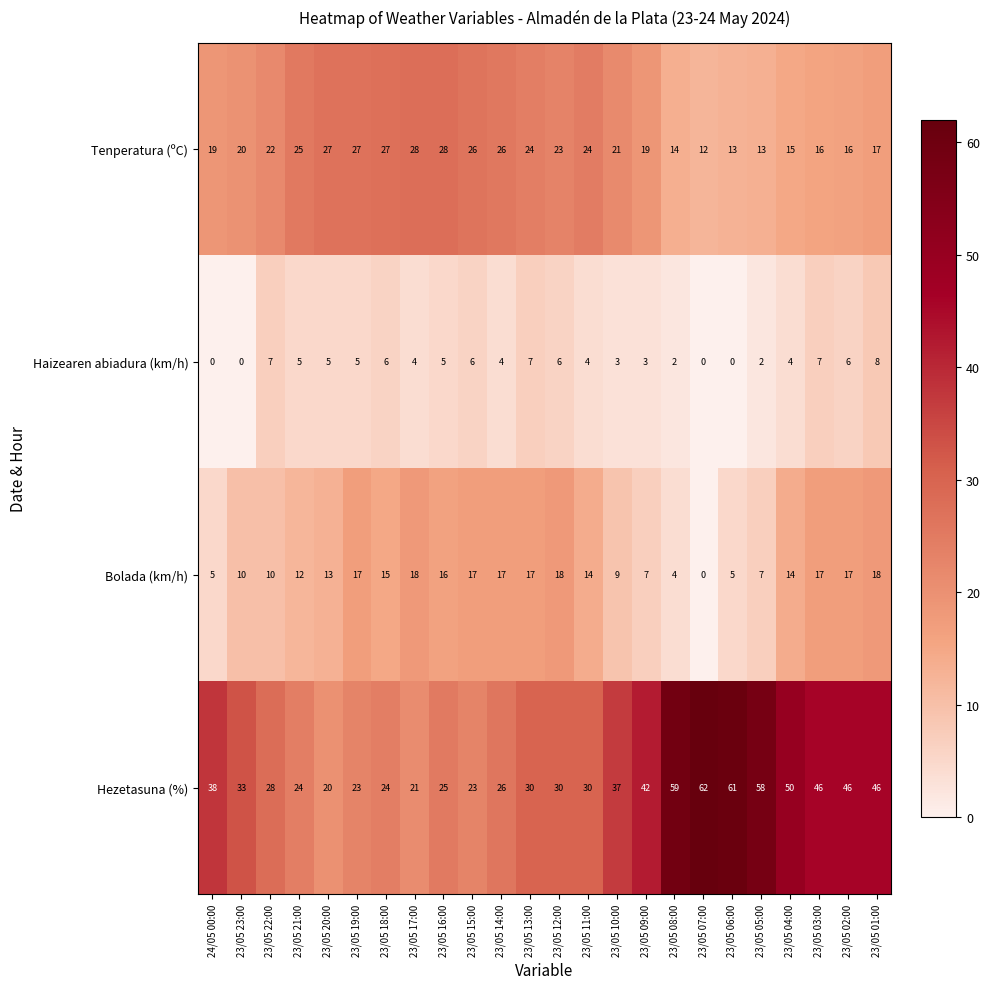

The value of Tenperatura (ºC) at 23/05 21:00 is 7. True or false?

False